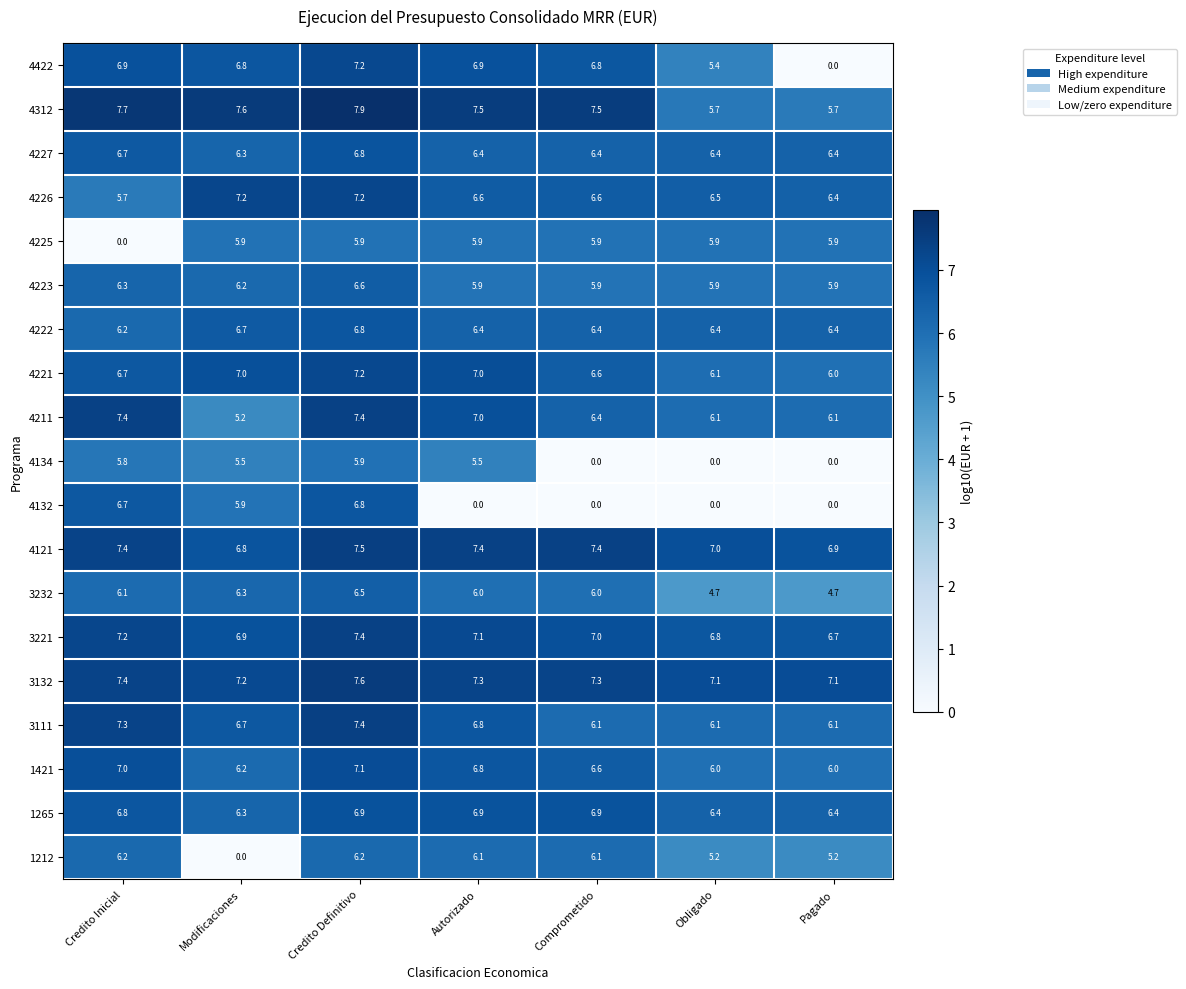

At which label does 3232 first exceed 6?

Credito Inicial